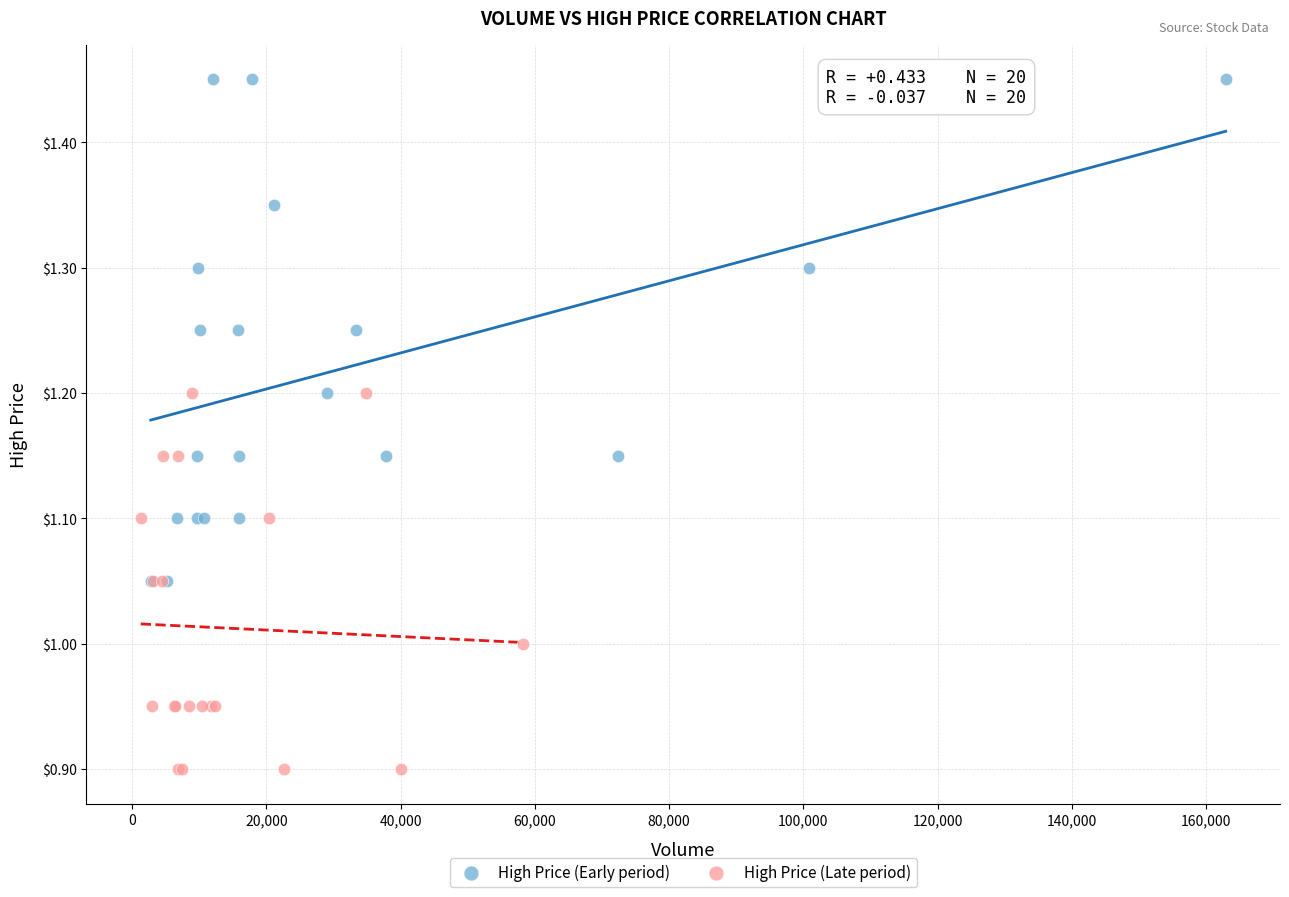

Which series contains the highest Y value?

High Price (Early period)